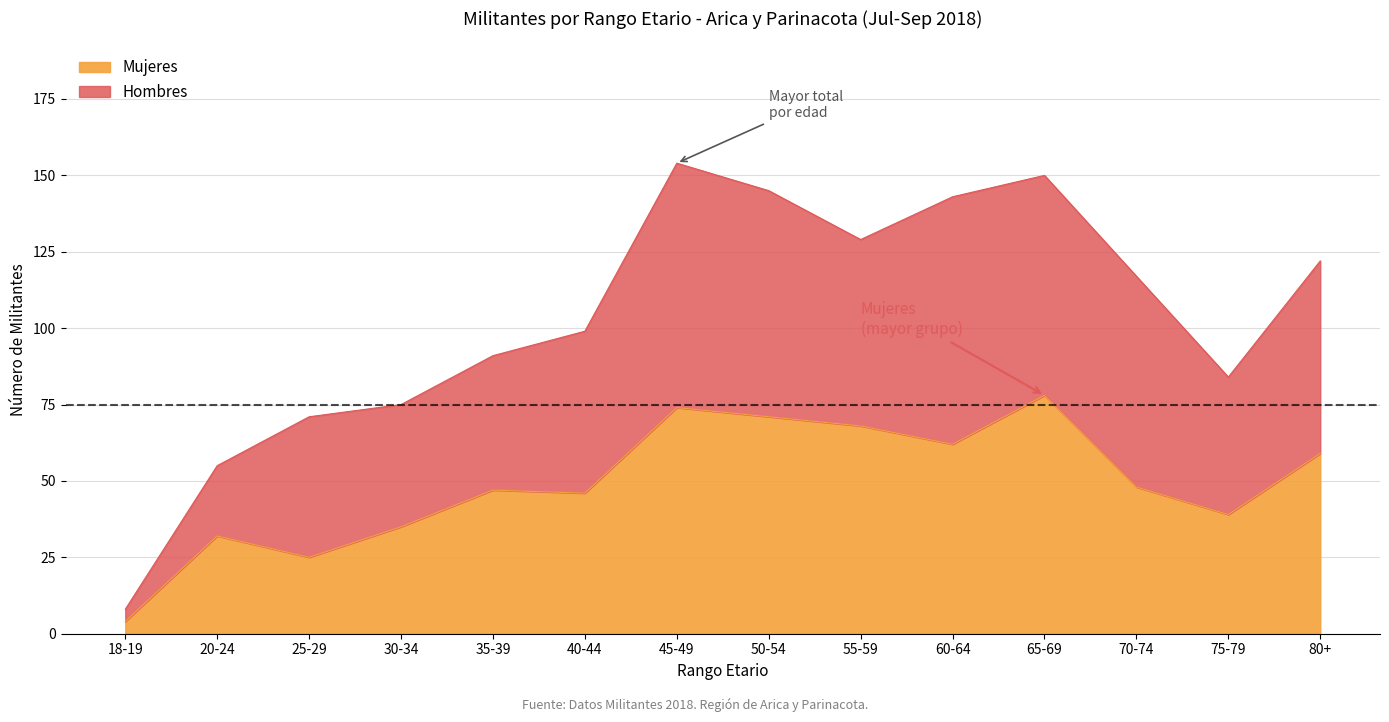

True or false: the data shows 20 at 75-79.

False